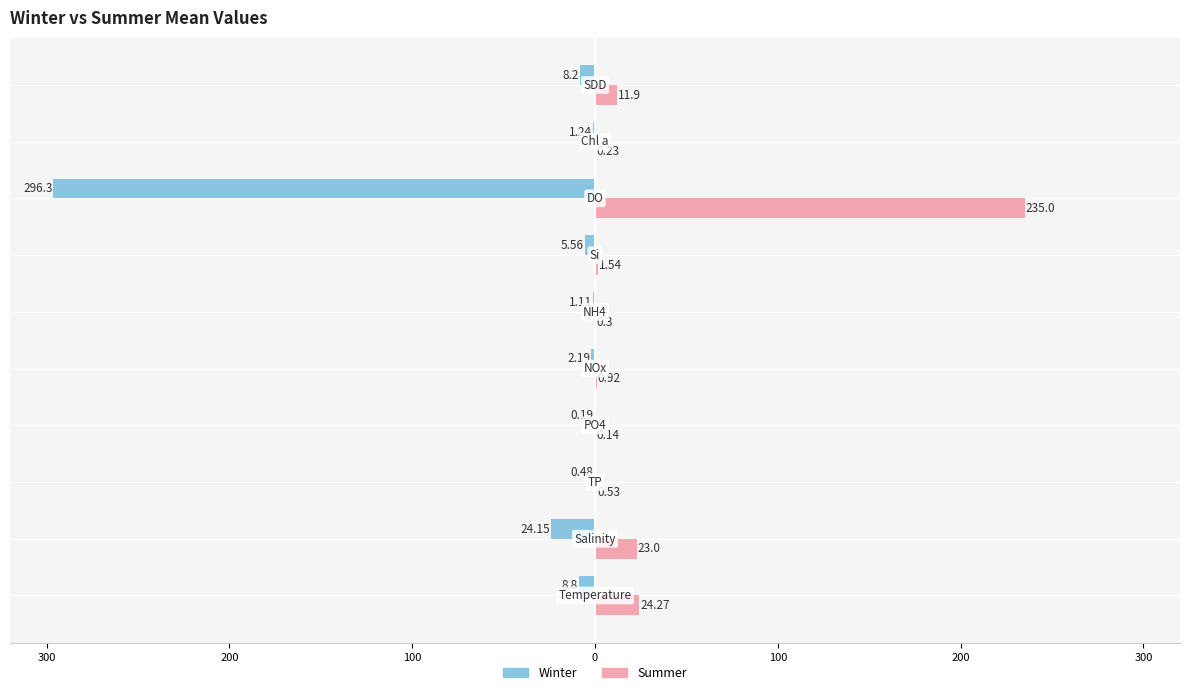

Reading left to right, list all the values displayed in this chart.

Winter: -8.8	-24.1	-0.5	-0.2	-2.2	-1.1	-5.6	-296.3	-1.2	-8.2
Summer: 24.3	23.0	0.5	0.1	0.9	0.3	1.5	235.0	0.2	11.9